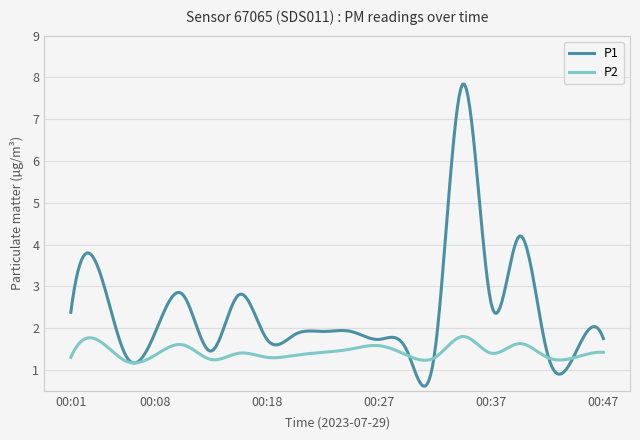

Which series has the largest total across all categories?

P1